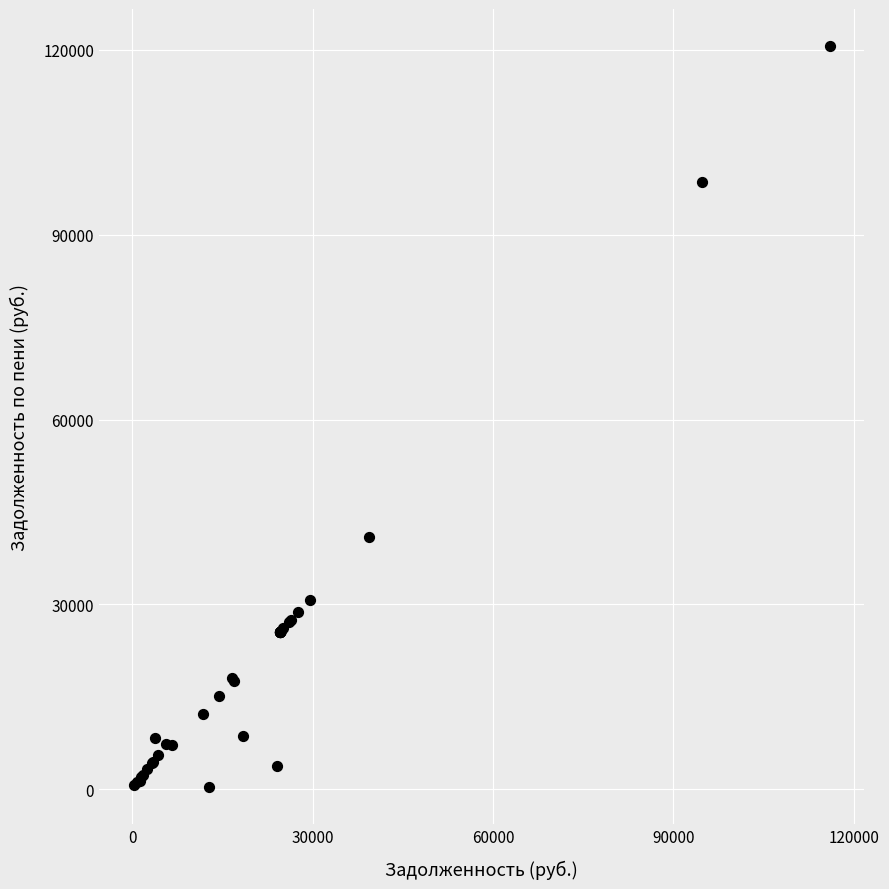

What Y value in the scatter plot is closest to 60493?

40892.3